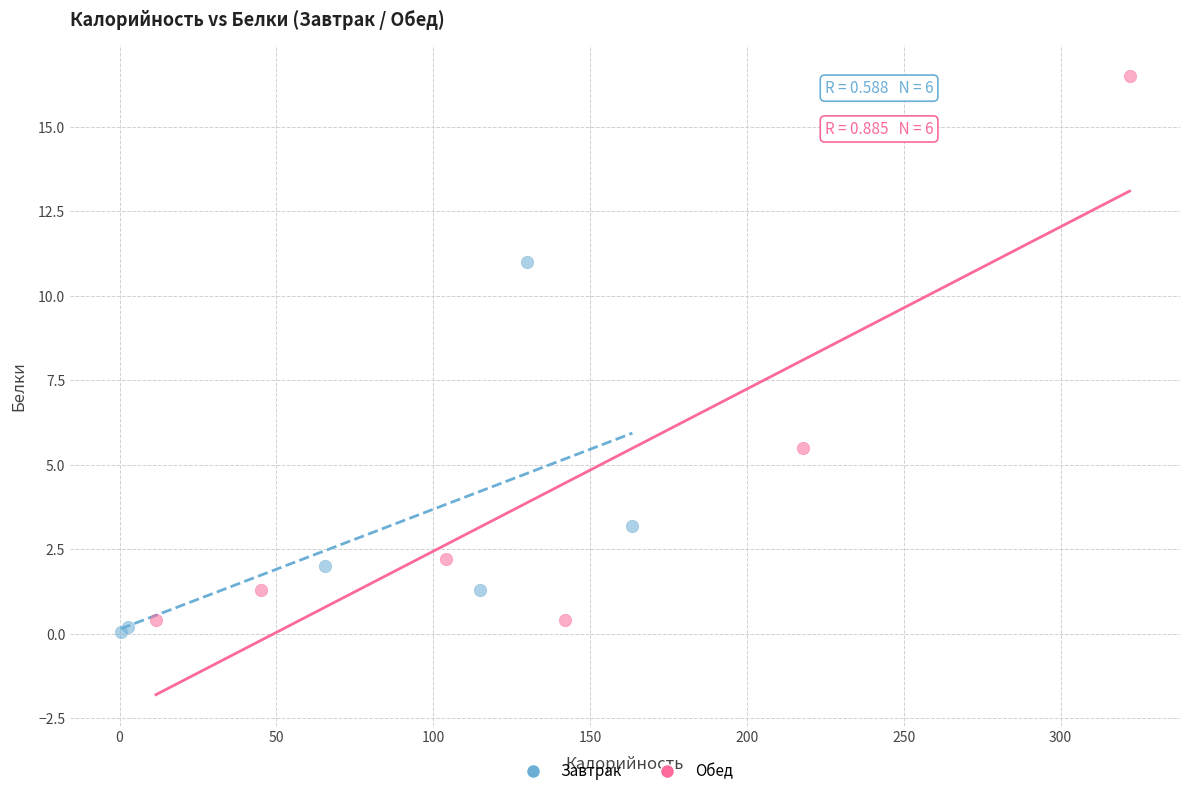

Which series reaches the maximum Y coordinate?

Обед